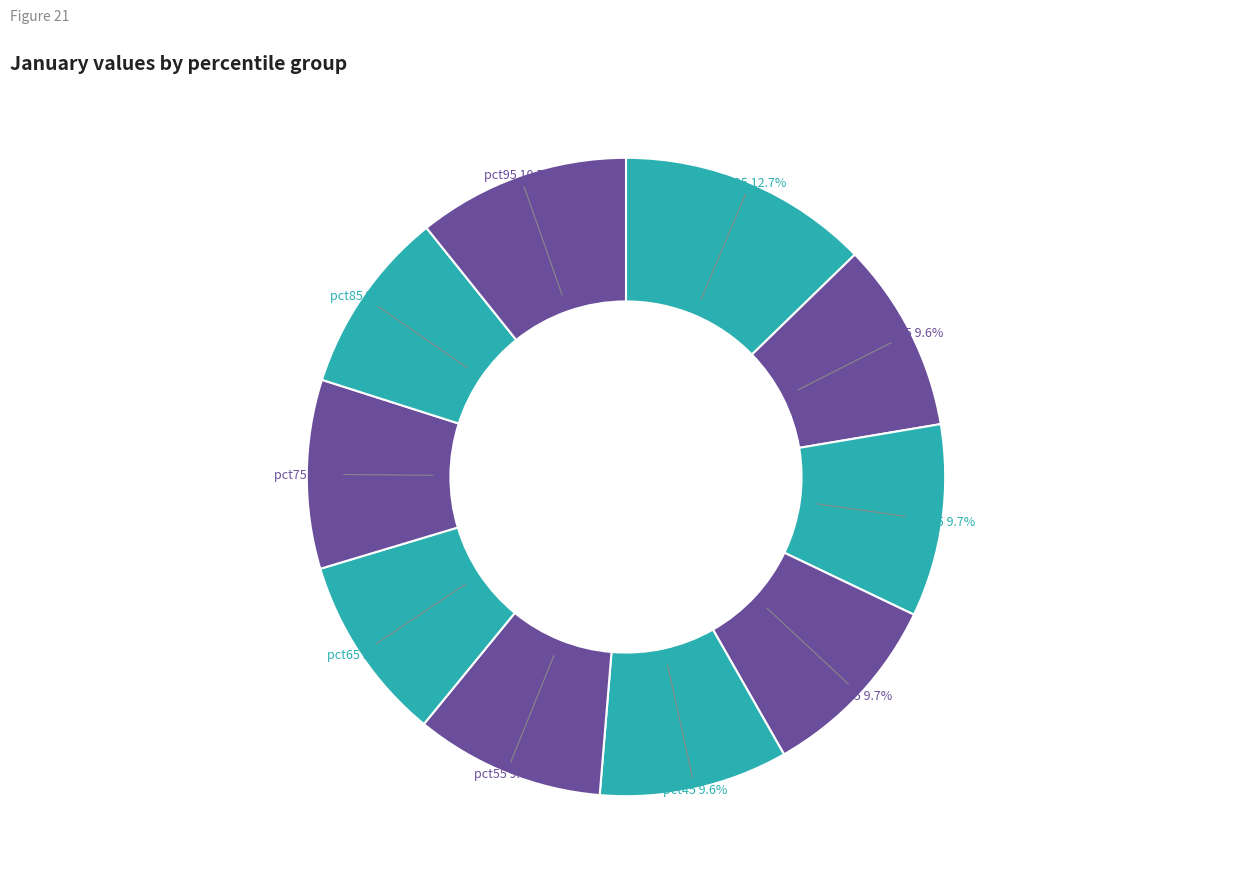

Which category has the biggest portion of the pie?

pct05